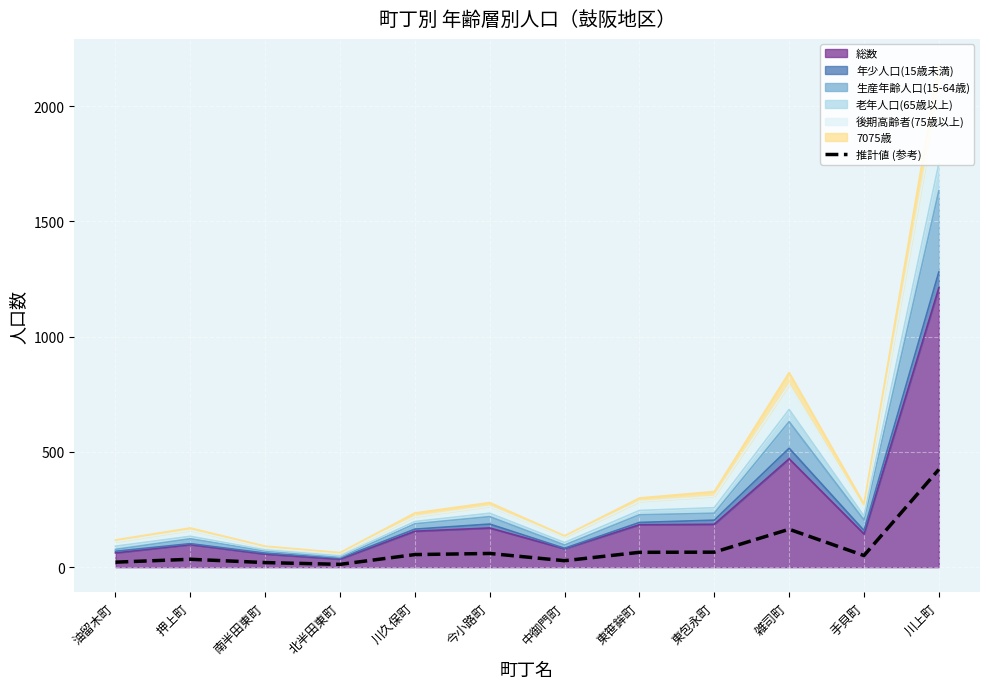

What is the label of the 10th point from the right?

南半田東町